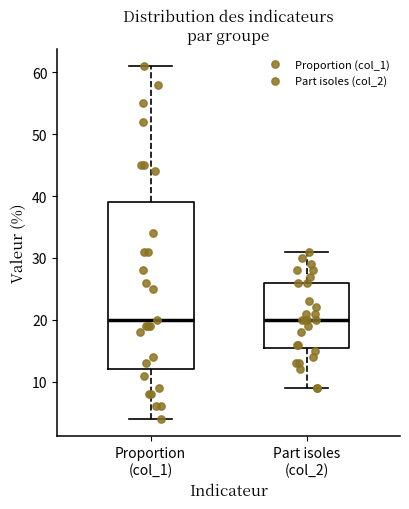

Reading left to right, read every box against the y-axis: the position of its median line, the range the box covers, and the ends of its whiskers. The values are not printed on the chart, so give them approximately, as read against the axis.

Proportion (col_1): median 20, box 12 to 39, whiskers 4 to 61
Part isoles (col_2): median 20, box 16 to 26, whiskers 9 to 31